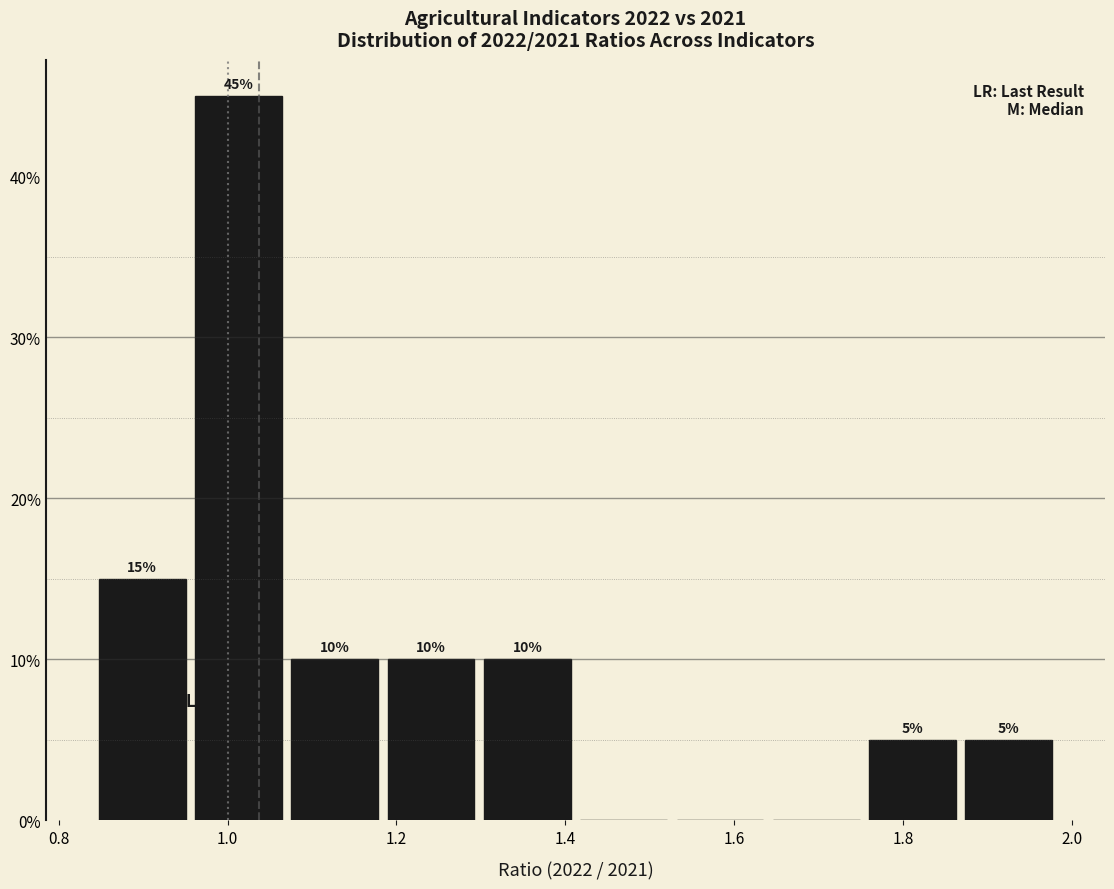

Which range on the x-axis has the tallest bar?

0.96 to 1.08